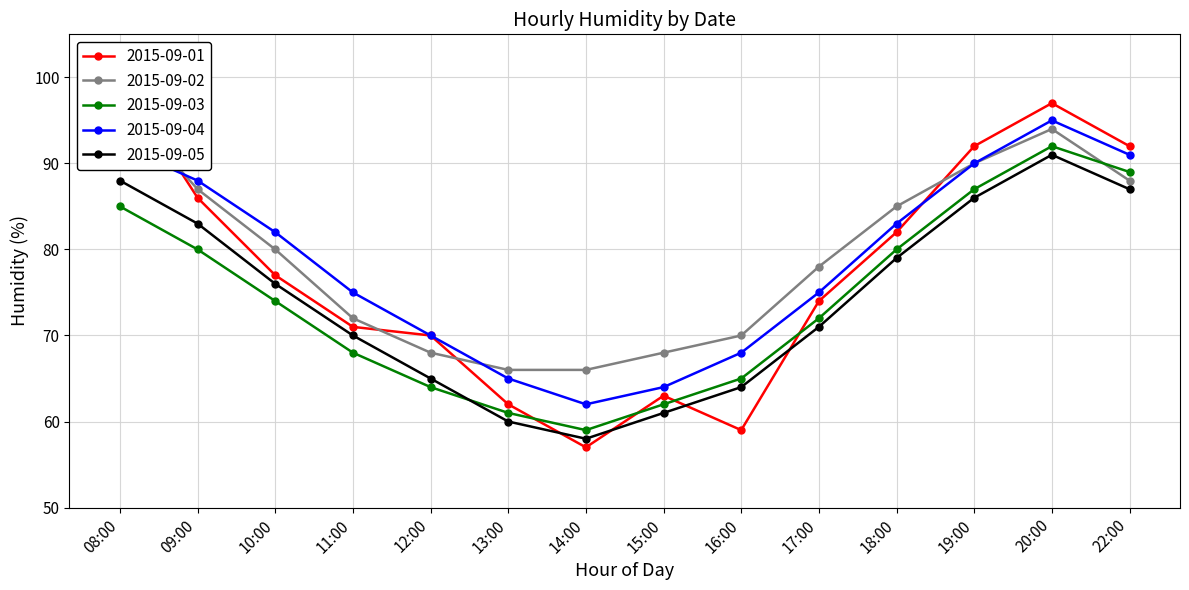

What is the difference between the maximum and minimum values in the 2015-09-05 series?

33